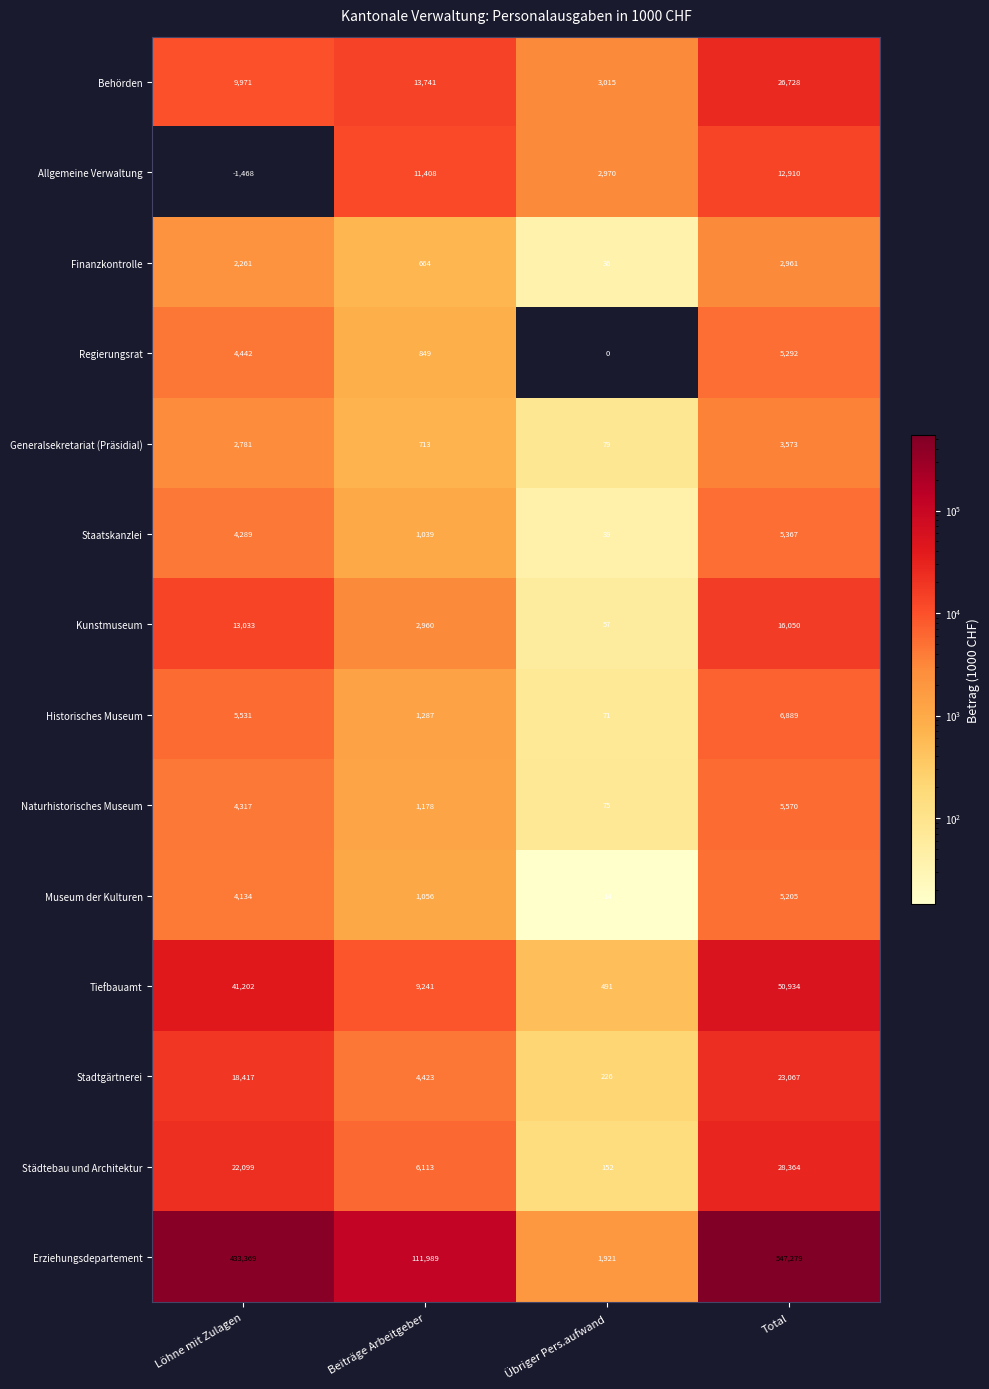

What is the total value across all series at Total?

740189